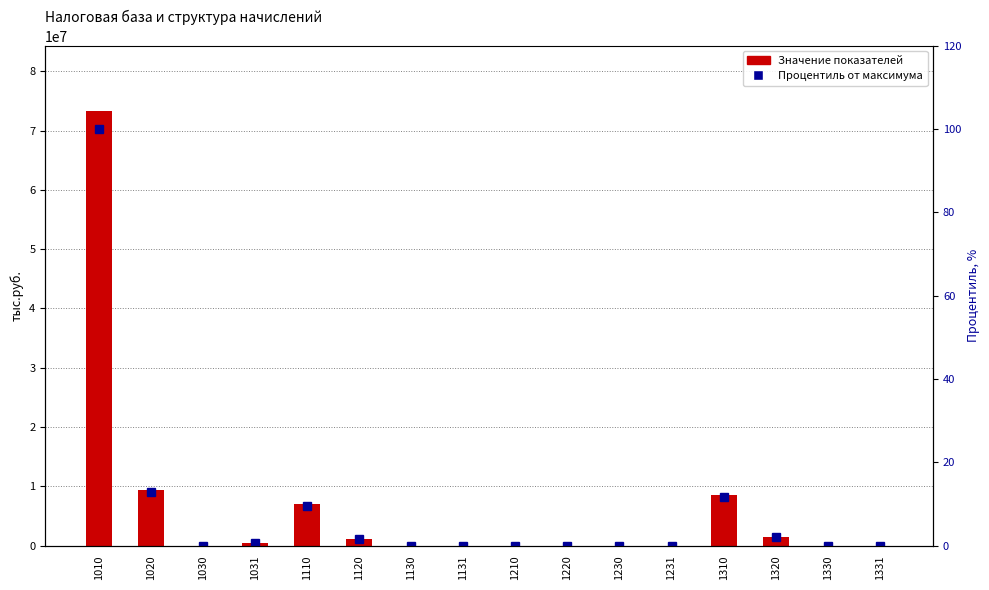

What is the highest value of the Значение показателей series?

73319621.0